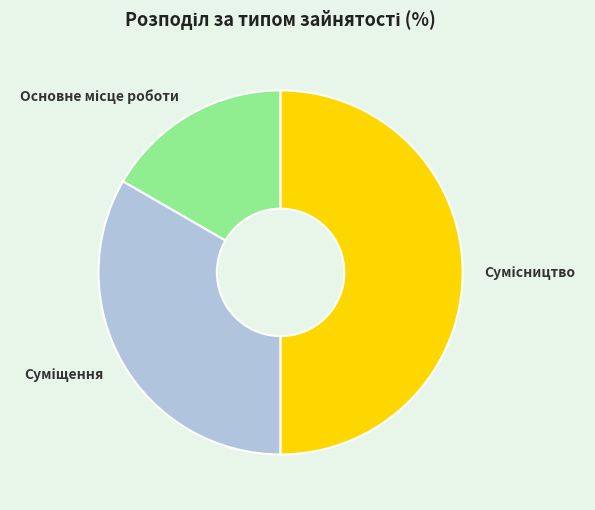

What percentage is the Сумісництво slice, to the nearest percent?

50%